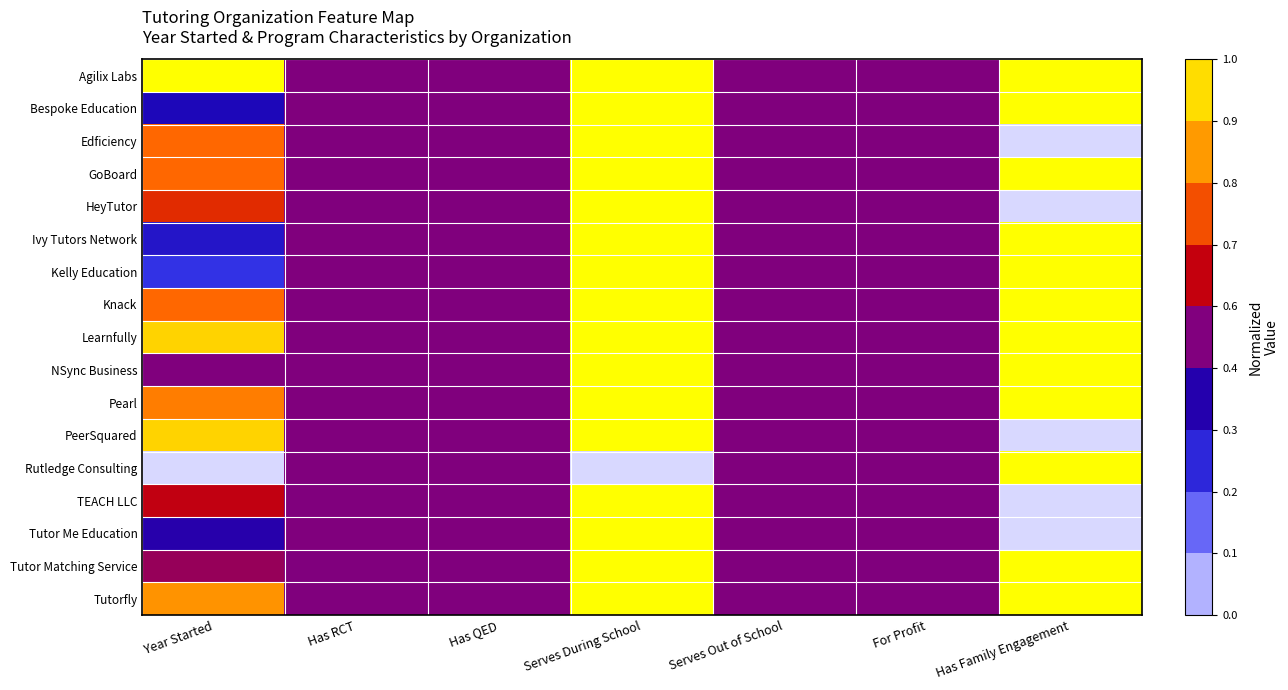

Reading right to left, what are all the values shown in this chart?

Agilix Labs: Has Family Engagement=1.0	For Profit=0.5	Serves Out of School=0.5	Serves During School=1.0	Has QED=0.5	Has RCT=0.5	Year Started=1.0
Bespoke Education: Has Family Engagement=1.0	For Profit=0.5	Serves Out of School=0.5	Serves During School=1.0	Has QED=0.5	Has RCT=0.5	Year Started=0.4
Edficiency: Has Family Engagement=0.0	For Profit=0.5	Serves Out of School=0.5	Serves During School=1.0	Has QED=0.5	Has RCT=0.5	Year Started=0.8
GoBoard: Has Family Engagement=1.0	For Profit=0.5	Serves Out of School=0.5	Serves During School=1.0	Has QED=0.5	Has RCT=0.5	Year Started=0.8
HeyTutor: Has Family Engagement=0.0	For Profit=0.5	Serves Out of School=0.5	Serves During School=1.0	Has QED=0.5	Has RCT=0.5	Year Started=0.7
Ivy Tutors Network: Has Family Engagement=1.0	For Profit=0.5	Serves Out of School=0.5	Serves During School=1.0	Has QED=0.5	Has RCT=0.5	Year Started=0.3
Kelly Education: Has Family Engagement=1.0	For Profit=0.5	Serves Out of School=0.5	Serves During School=1.0	Has QED=0.5	Has RCT=0.5	Year Started=0.2
Knack: Has Family Engagement=1.0	For Profit=0.5	Serves Out of School=0.5	Serves During School=1.0	Has QED=0.5	Has RCT=0.5	Year Started=0.8
Learnfully: Has Family Engagement=1.0	For Profit=0.5	Serves Out of School=0.5	Serves During School=1.0	Has QED=0.5	Has RCT=0.5	Year Started=0.9
NSync Business: Has Family Engagement=1.0	For Profit=0.5	Serves Out of School=0.5	Serves During School=1.0	Has QED=0.5	Has RCT=0.5	Year Started=0.5
Pearl: Has Family Engagement=1.0	For Profit=0.5	Serves Out of School=0.5	Serves During School=1.0	Has QED=0.5	Has RCT=0.5	Year Started=0.8
PeerSquared: Has Family Engagement=0.0	For Profit=0.5	Serves Out of School=0.5	Serves During School=1.0	Has QED=0.5	Has RCT=0.5	Year Started=0.9
Rutledge Consulting: Has Family Engagement=1.0	For Profit=0.5	Serves Out of School=0.5	Serves During School=0.0	Has QED=0.5	Has RCT=0.5	Year Started=0.0
TEACH LLC: Has Family Engagement=0.0	For Profit=0.5	Serves Out of School=0.5	Serves During School=1.0	Has QED=0.5	Has RCT=0.5	Year Started=0.6
Tutor Me Education: Has Family Engagement=0.0	For Profit=0.5	Serves Out of School=0.5	Serves During School=1.0	Has QED=0.5	Has RCT=0.5	Year Started=0.4
Tutor Matching Service: Has Family Engagement=1.0	For Profit=0.5	Serves Out of School=0.5	Serves During School=1.0	Has QED=0.5	Has RCT=0.5	Year Started=0.5
Tutorfly: Has Family Engagement=1.0	For Profit=0.5	Serves Out of School=0.5	Serves During School=1.0	Has QED=0.5	Has RCT=0.5	Year Started=0.8